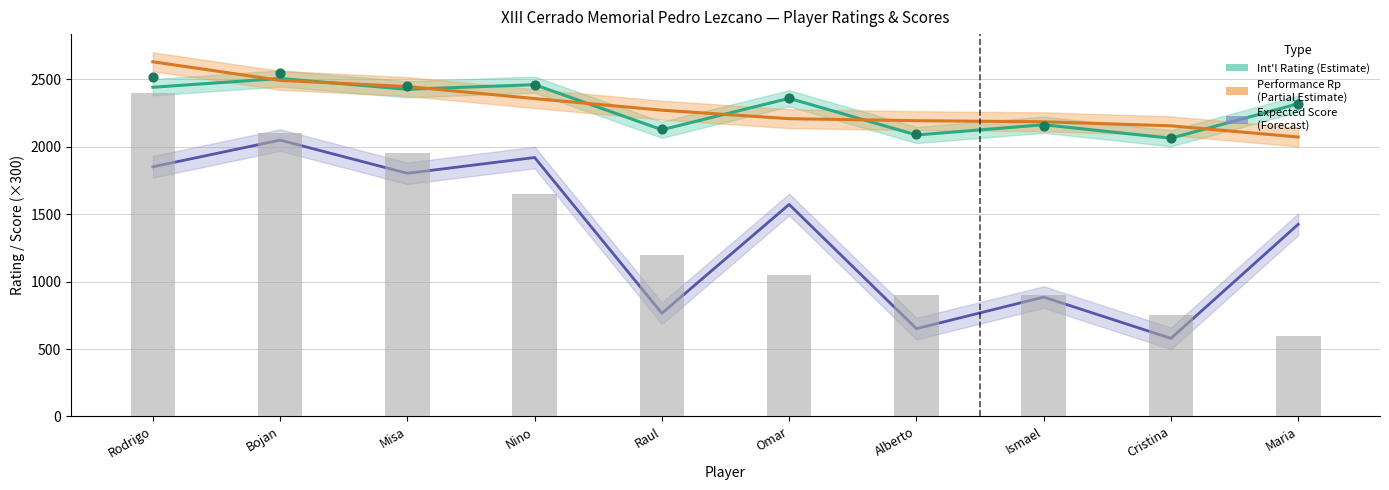

Which series has the largest Y range (max minus min)?

Actual Score ×300